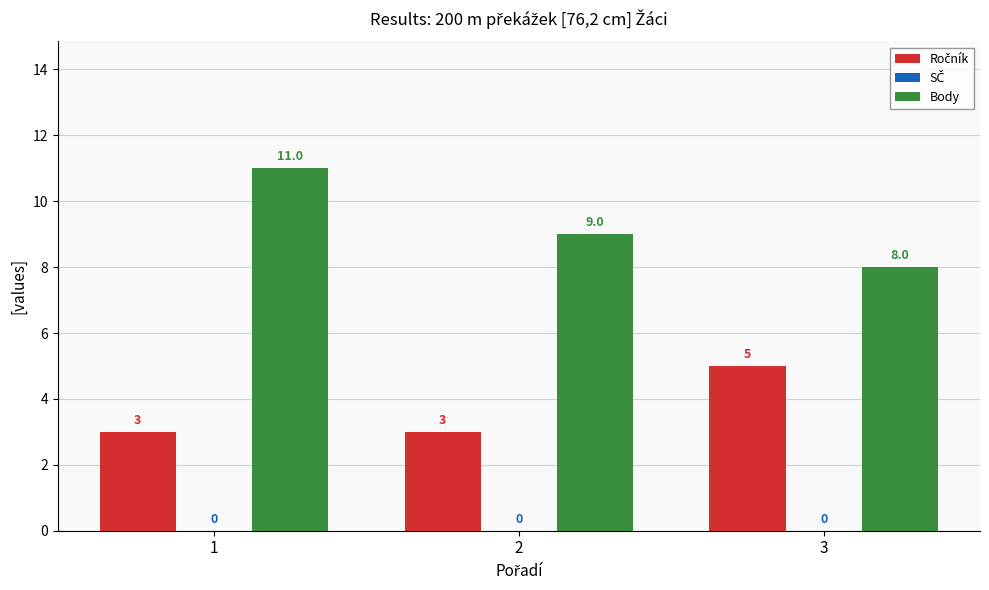

Which series has the widest spread of values?

Body